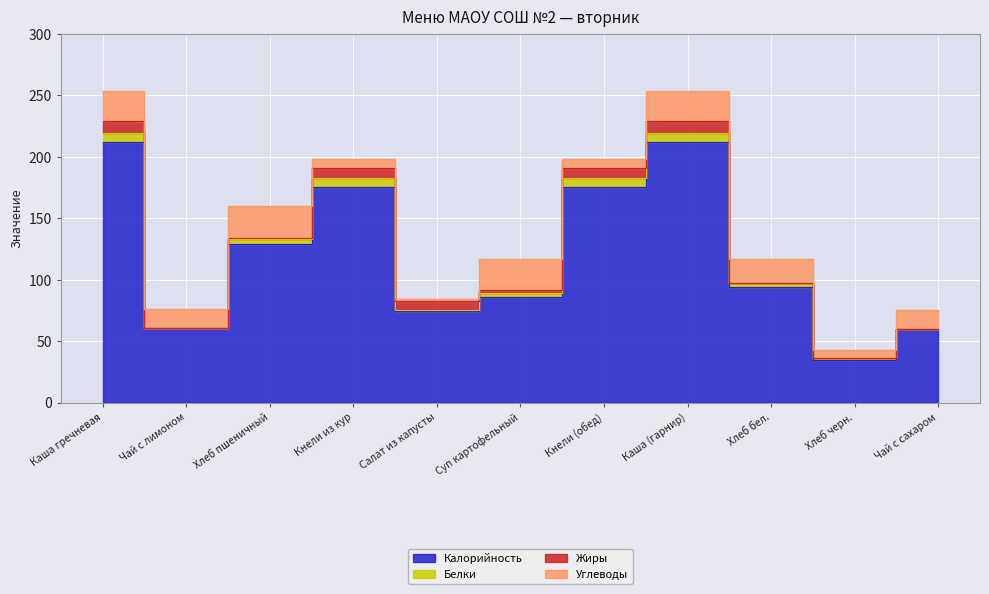

Where do Белки and Жиры first cross each other?

Каша гречневая and Чай с лимоном